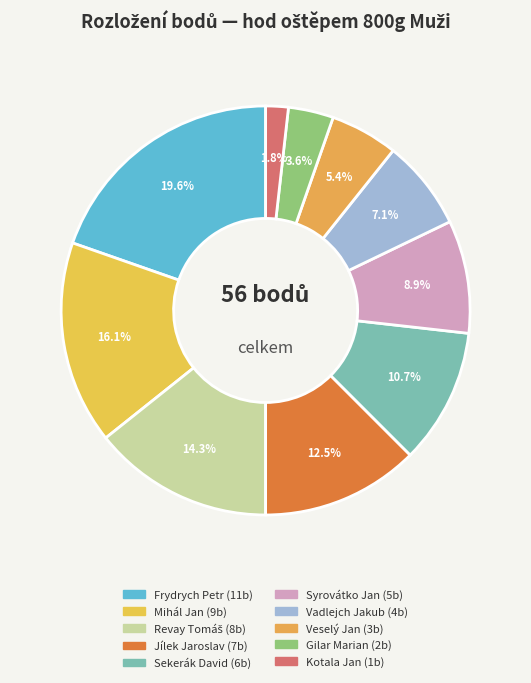

To the nearest percent, what percentage of the pie is Revay Tomáš?

14%